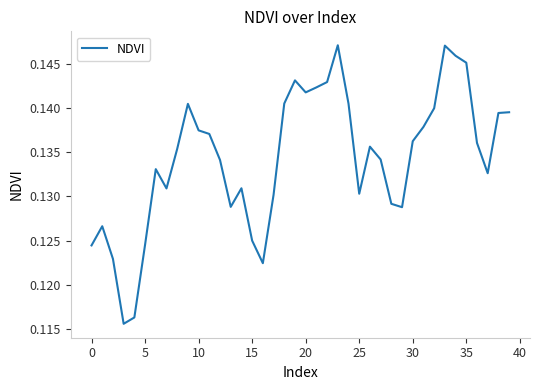

Does the chart display data point markers on the line(s)?

No